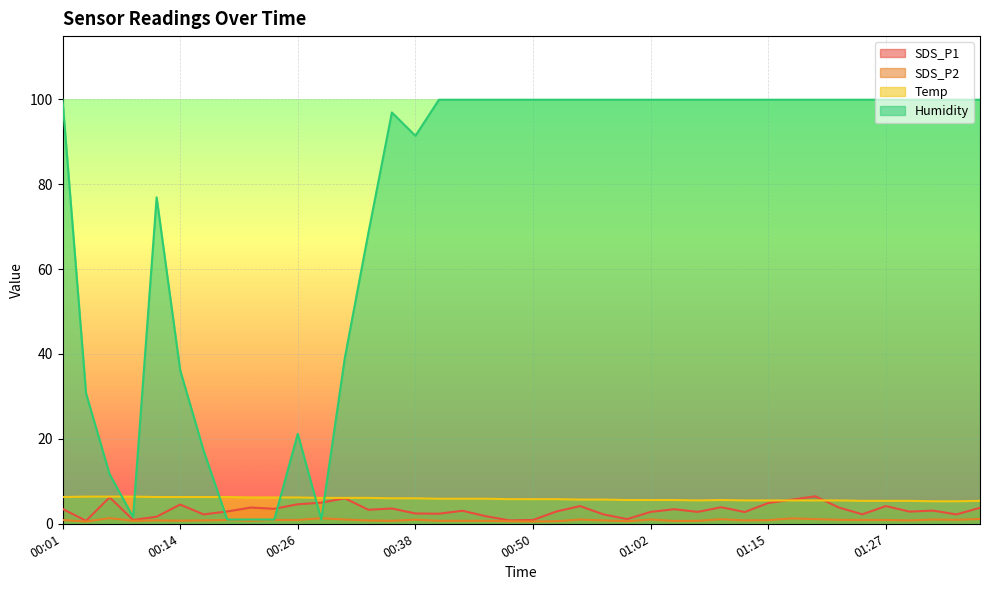

What is the label of the 9th point from the right?

01:17